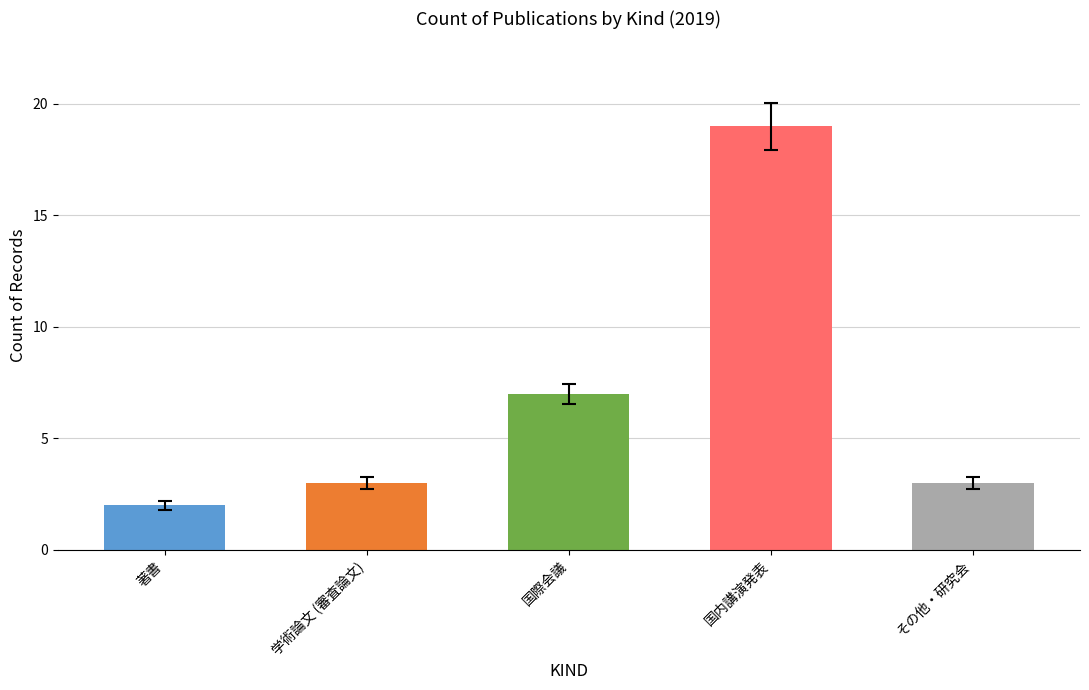

Reading left to right, what are all the values shown in this chart?

著書: 著書=2	学術論文 (審査論文)=0	国際会議=0	国内講演発表=0	その他・研究会=0
学術論文 (審査論文): 著書=0	学術論文 (審査論文)=3	国際会議=0	国内講演発表=0	その他・研究会=0
国際会議: 著書=0	学術論文 (審査論文)=0	国際会議=7	国内講演発表=0	その他・研究会=0
国内講演発表: 著書=0	学術論文 (審査論文)=0	国際会議=0	国内講演発表=19	その他・研究会=0
その他・研究会: 著書=0	学術論文 (審査論文)=0	国際会議=0	国内講演発表=0	その他・研究会=3